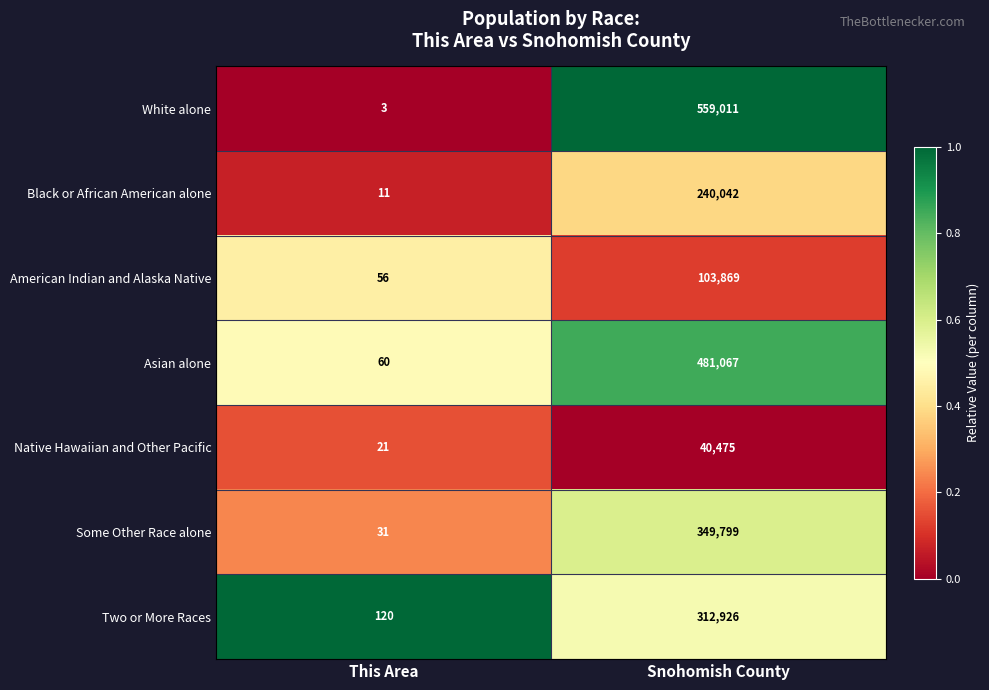

What is the spread (max minus min) of values at Snohomish County?

518536